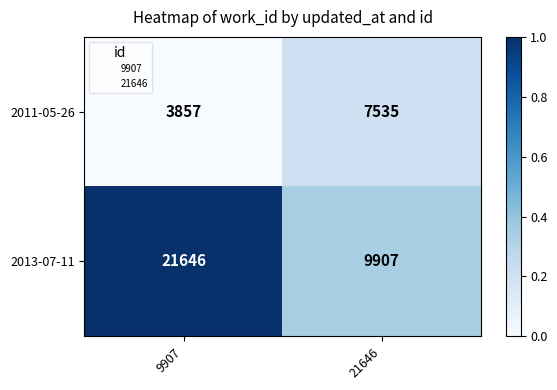

At which category is the sum across all series the highest?

9907